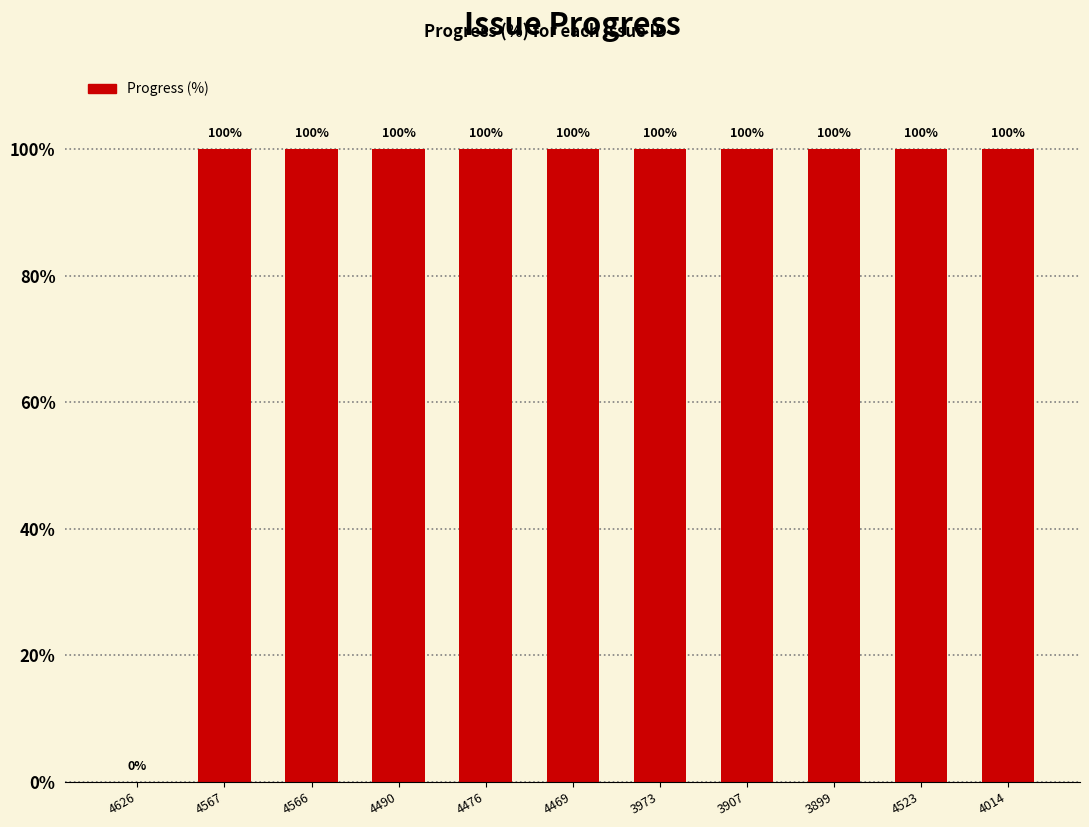

Approximately how many times larger is the value at 4566 compared to 3899?

1.0